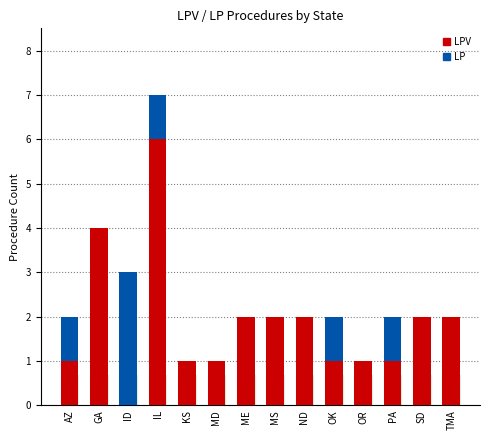

Are the bars horizontal?

No